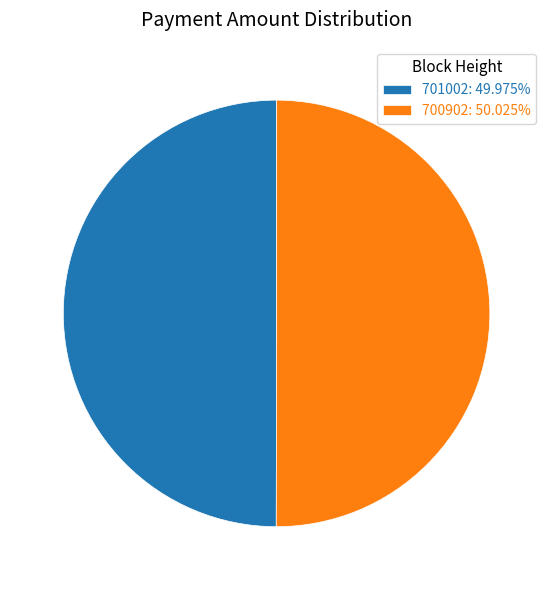

What is the ratio of the value at 701002: 49.975% to the value at 700902: 50.025%?

1.0